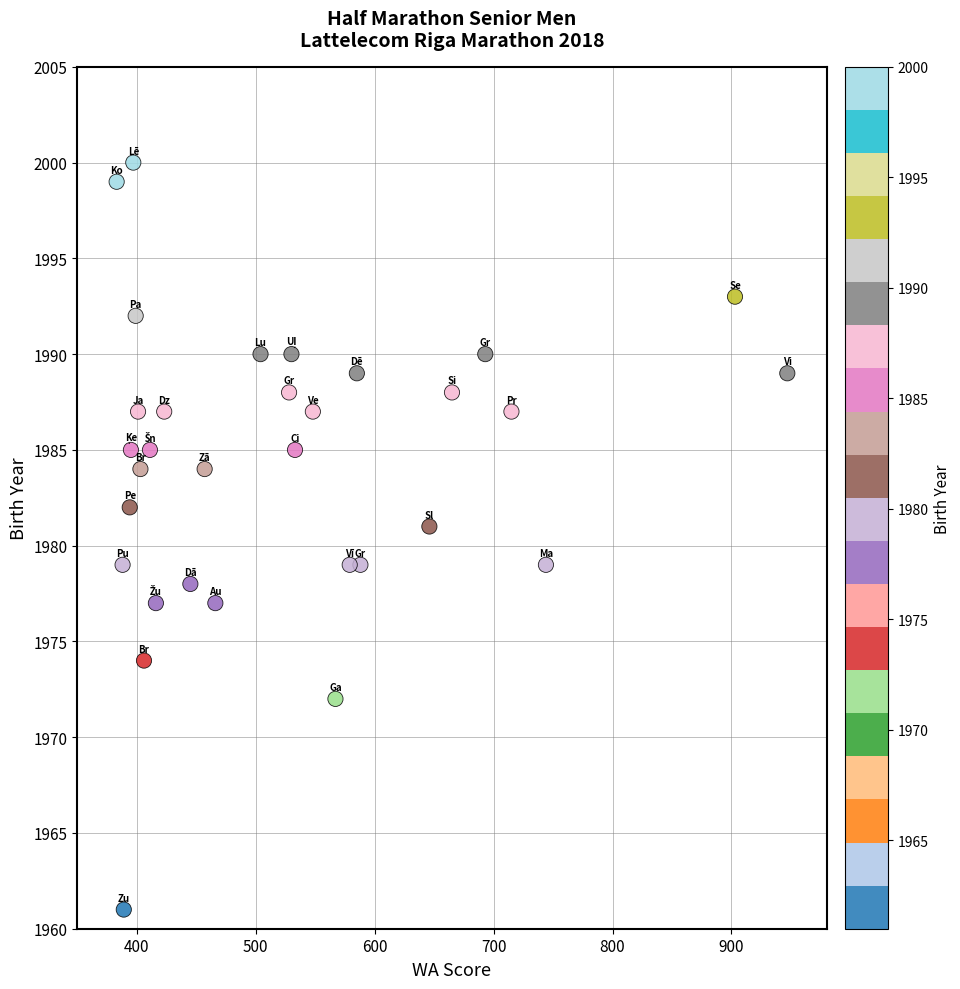

What is the range of Y values (max minus min)?

39